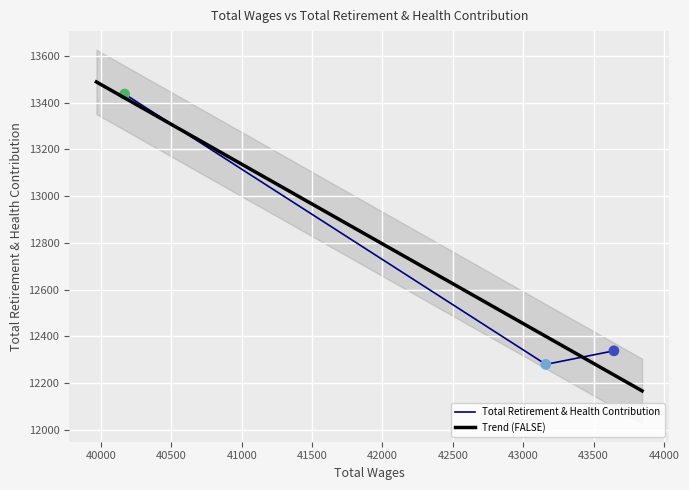

Approximately how many times larger is the value at 43160.0 compared to 43644.0?

1.0